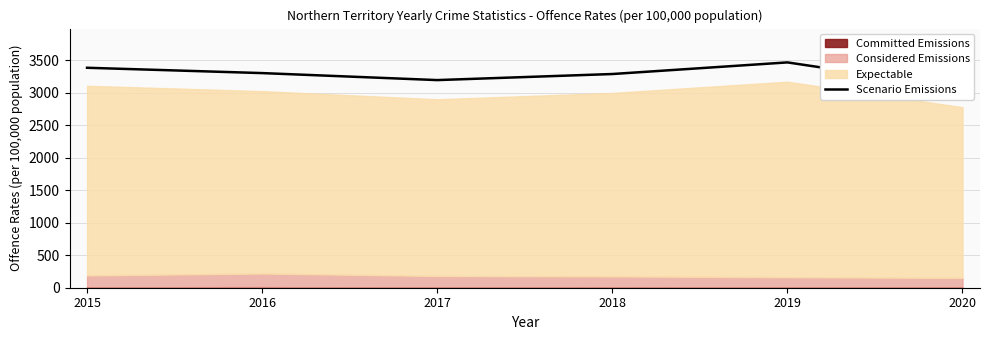

How many values are below 3304?

3